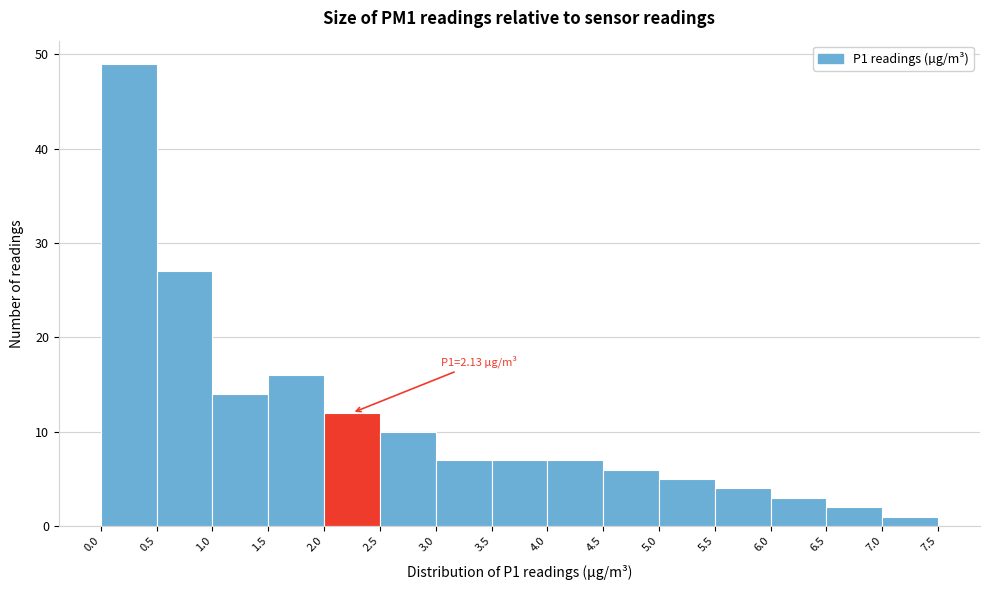

Over which range of the x-axis is the bar tallest?

0.0 to 0.5